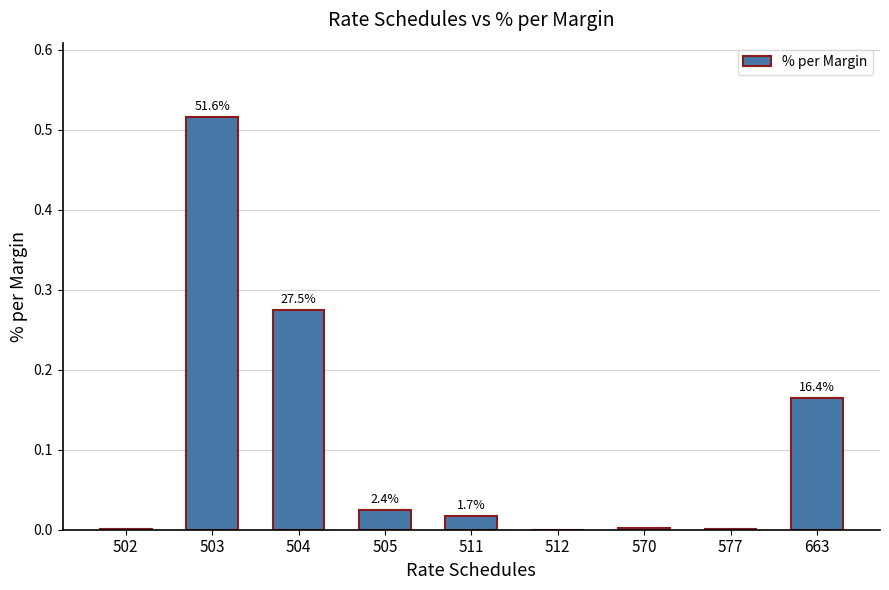

What is the difference between the second highest and minimum values?

0.3